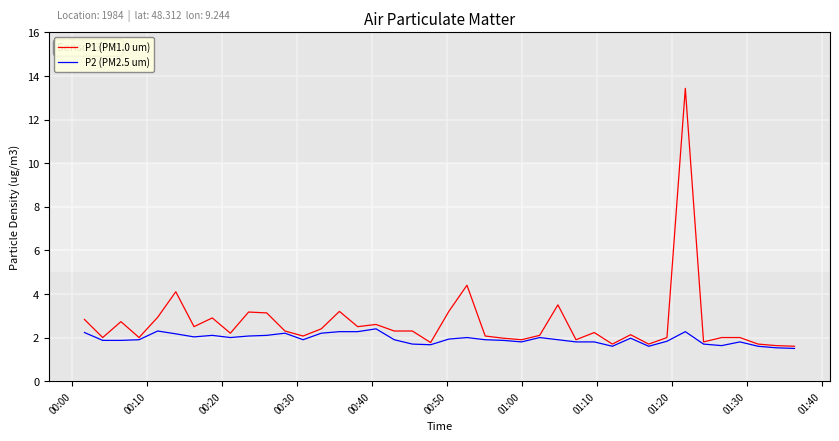

Which series has the largest total across all categories?

P1 (PM1.0 um)